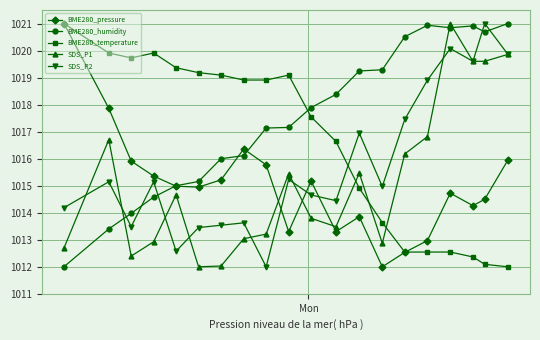

Which series has the largest total across all categories?

BME280_humidity